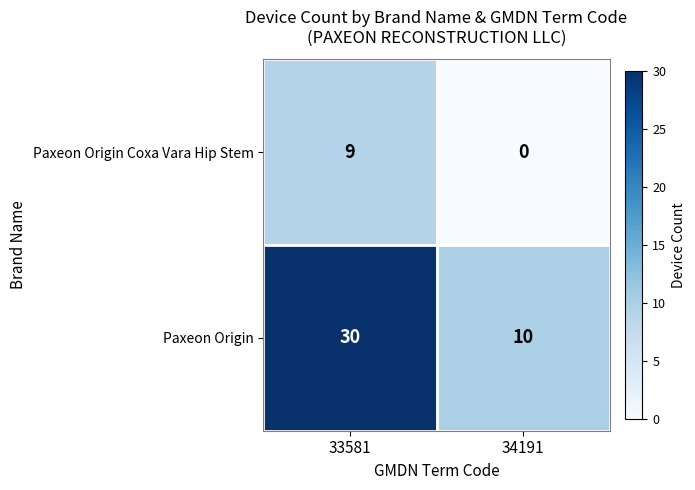

Which label corresponds to the largest value in the chart?

33581